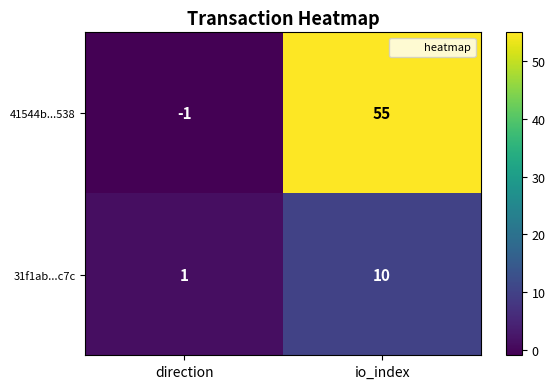

Which series has the largest total across all categories?

41544b...538